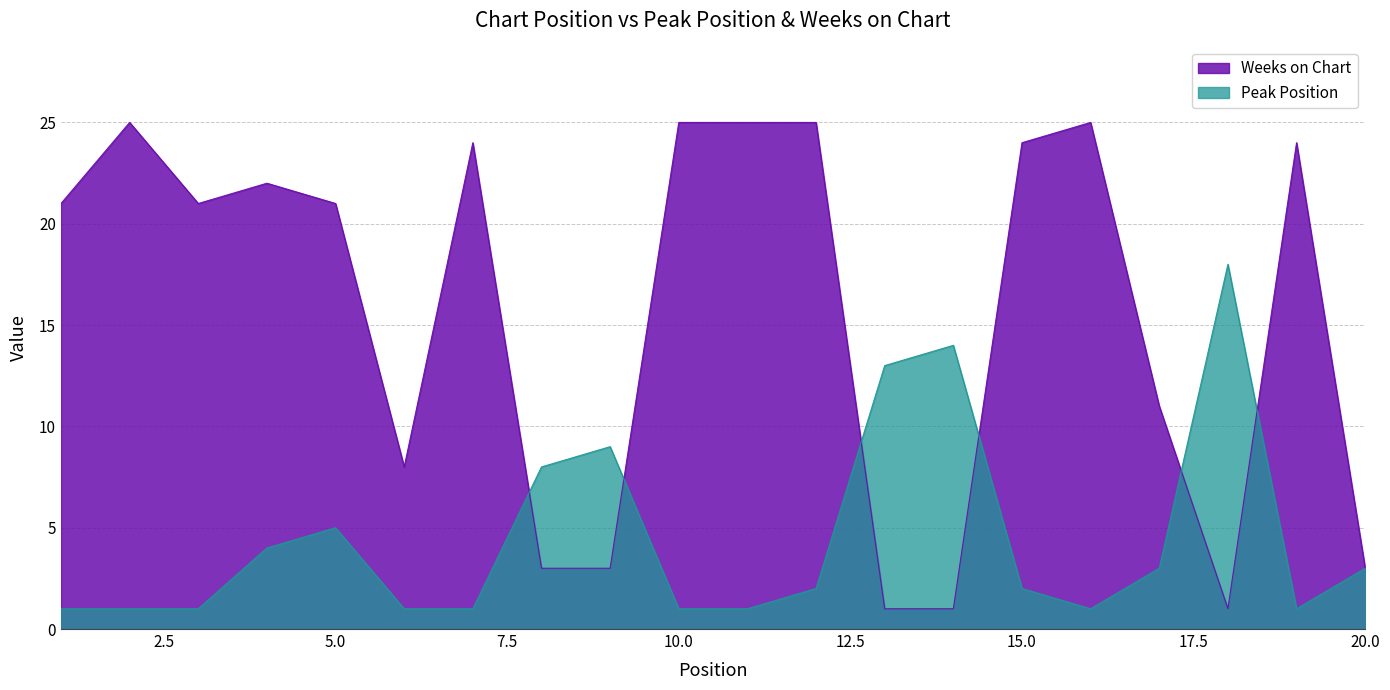

At how many categories does at least one series exceed 18?

12